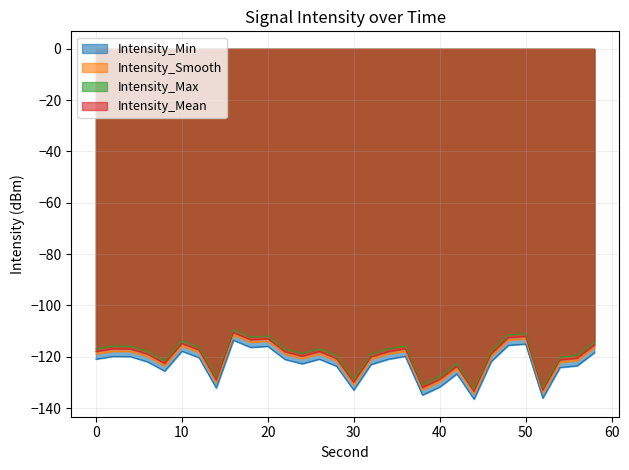

What is the approximate value of intensity_max at 24?

-118.7